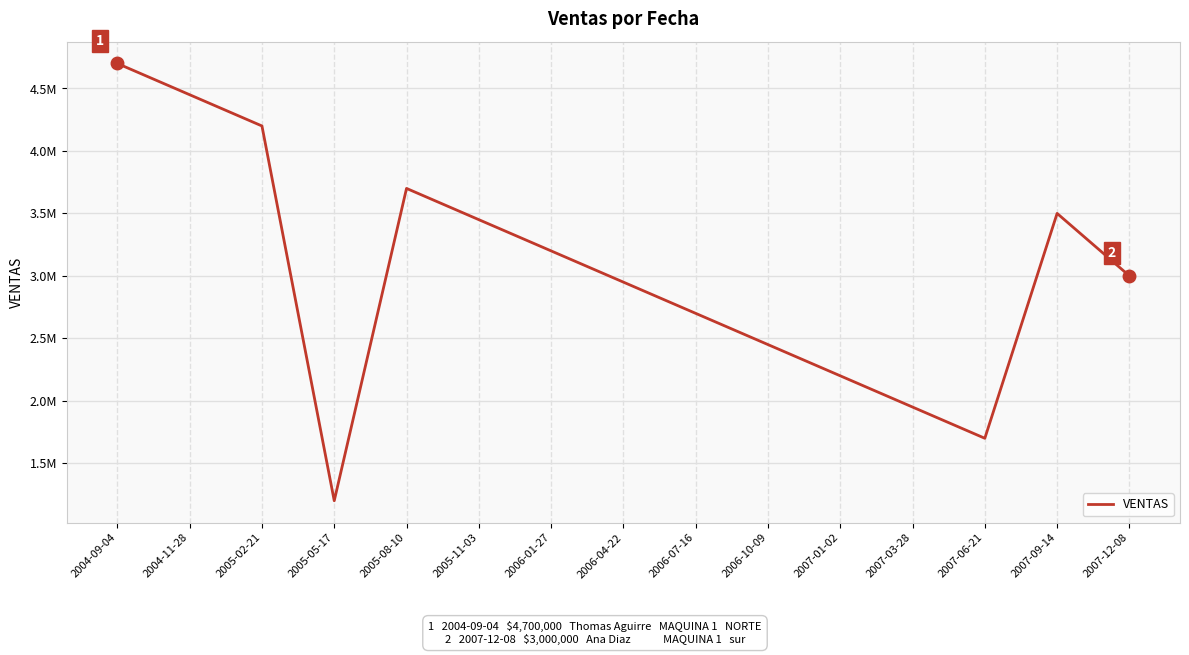

Does the chart display data point markers on the line(s)?

No